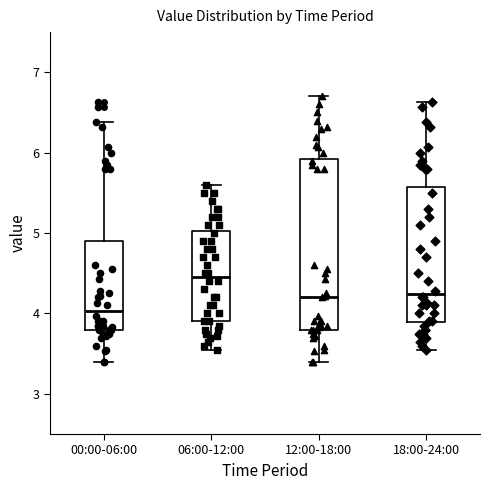

Reading left to right, read every box against the y-axis: the position of its median line, the range the box covers, and the ends of its whiskers. The values are not printed on the chart, so give them approximately, as read against the axis.

00:00-06:00: median 4.0, box 3.8 to 4.9, whiskers 3.4 to 6.4
06:00-12:00: median 4.5, box 3.9 to 5.0, whiskers 3.6 to 5.6
12:00-18:00: median 4.2, box 3.8 to 5.9, whiskers 3.4 to 6.7
18:00-24:00: median 4.2, box 3.9 to 5.6, whiskers 3.6 to 6.6